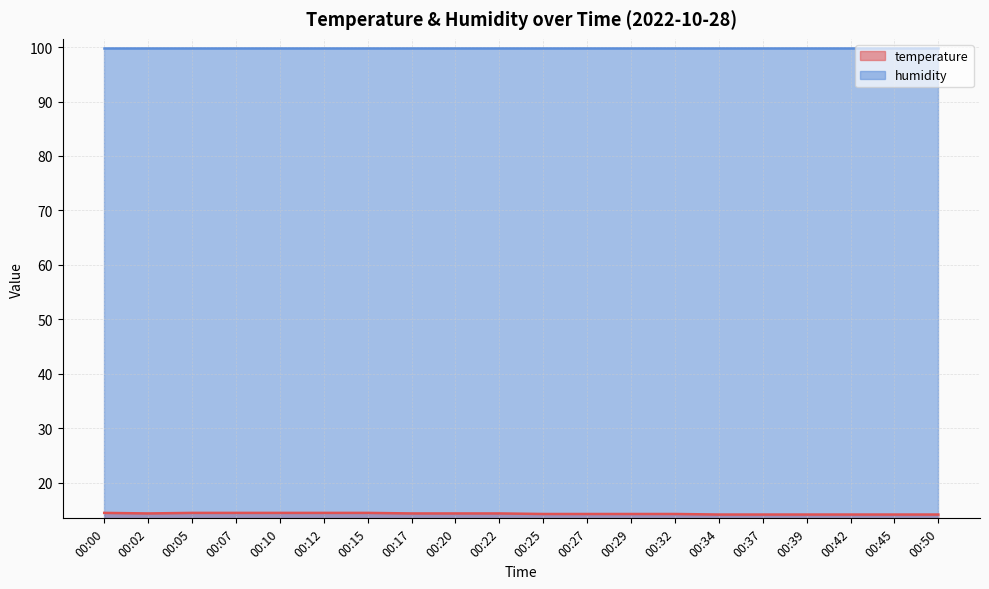

What is the sum of all values?

287.0